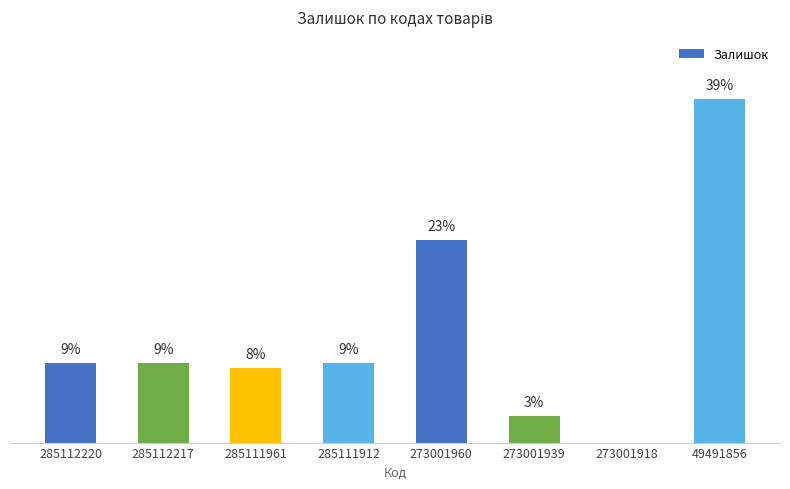

Rank the categories by value from lowest to highest.

273001918, 273001939, 285111961, 285112220, 285112217, 285111912, 273001960, 49491856